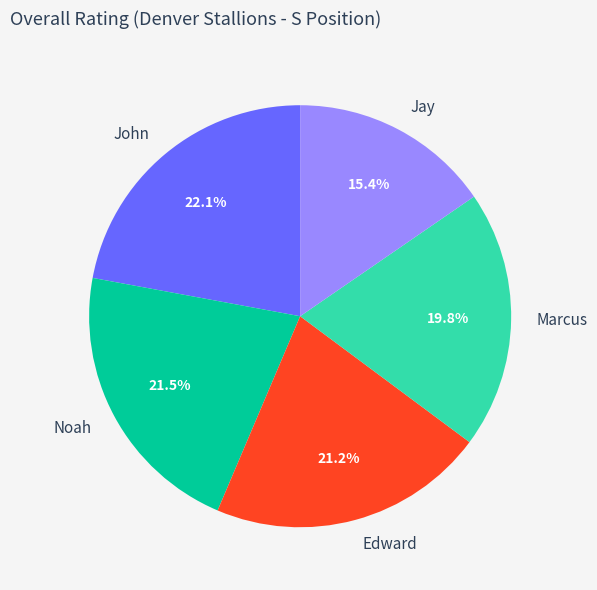

True or false: John accounts for 31% of the total.

False